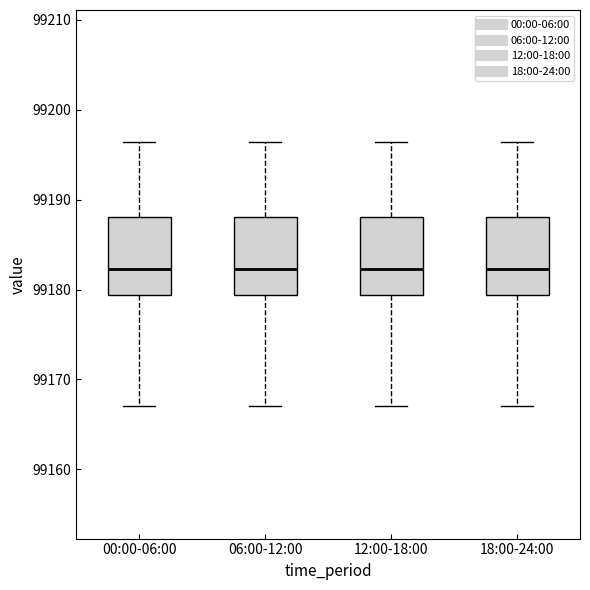

Reading left to right, transcribe this box plot: for each box, give where its median line is, the range the box spans, and where its two whiskers end, as read against the y-axis. The values are not printed on the chart, so give them approximately, as read against the axis.

00:00-06:00: median 99182, box 99179 to 99188, whiskers 99167 to 99196
06:00-12:00: median 99182, box 99179 to 99188, whiskers 99167 to 99196
12:00-18:00: median 99182, box 99179 to 99188, whiskers 99167 to 99196
18:00-24:00: median 99182, box 99179 to 99188, whiskers 99167 to 99196